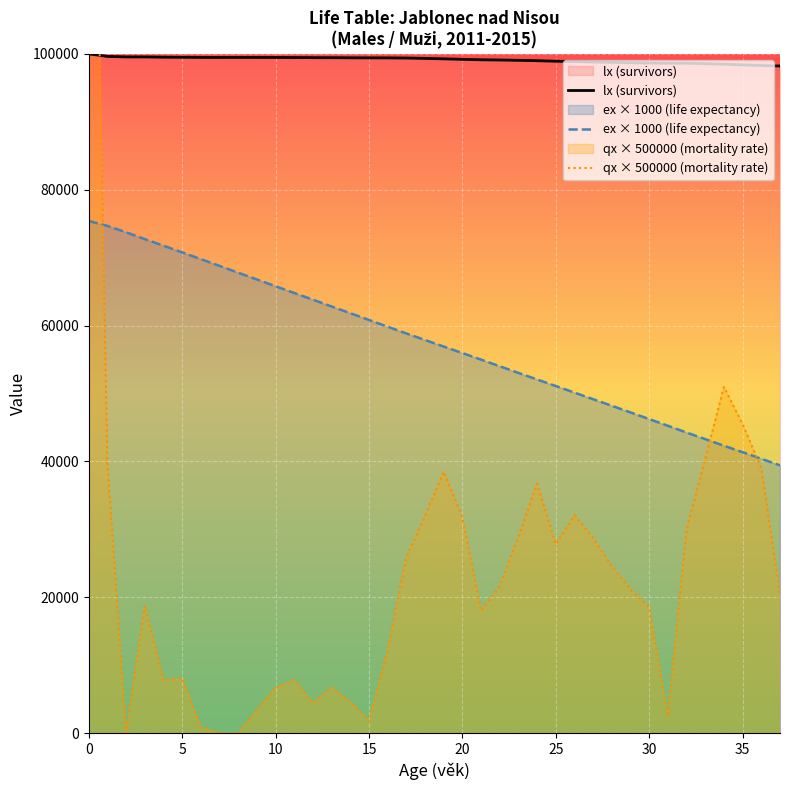

What is the average value of the qx × 500000 (mortality rate) series?

24257.5